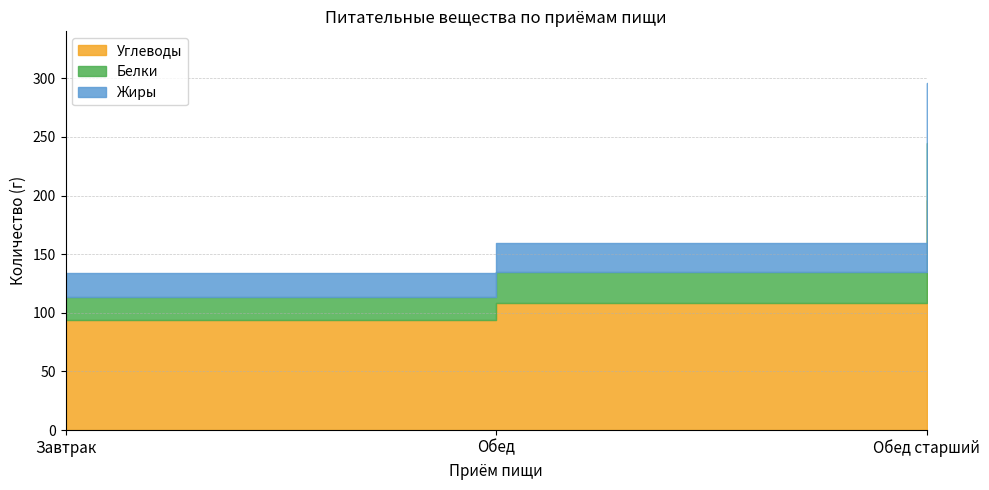

At which label does Углеводы first exceed 108?

Обед